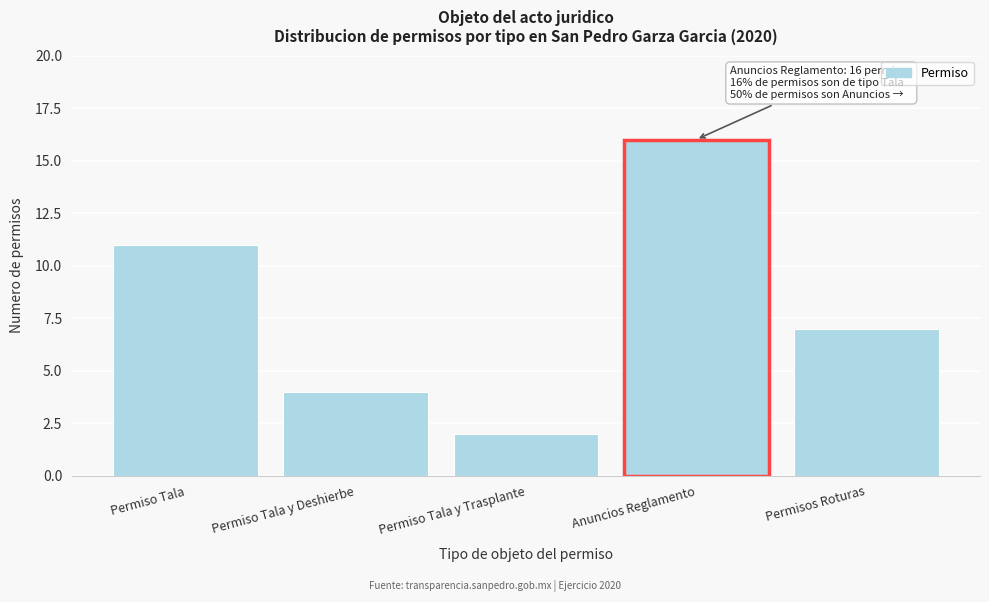

Reading left to right, transcribe all the data shown in this chart.

11	4	2	16	7